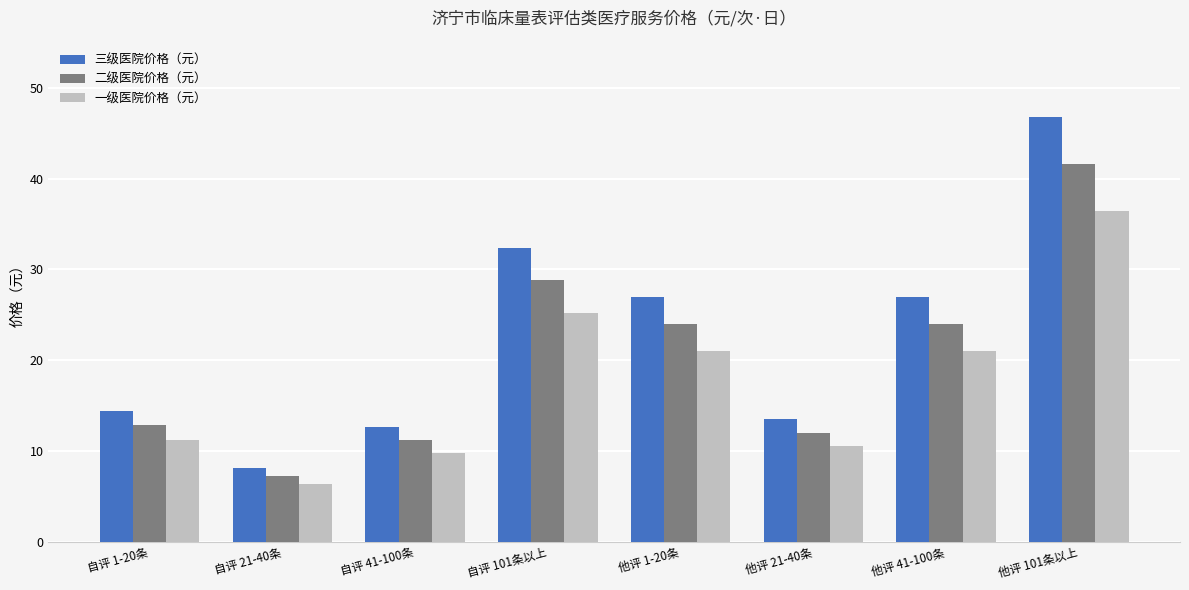

Is it true that 一级医院价格（元） equals 16.7 at 他评 21-40条?

False